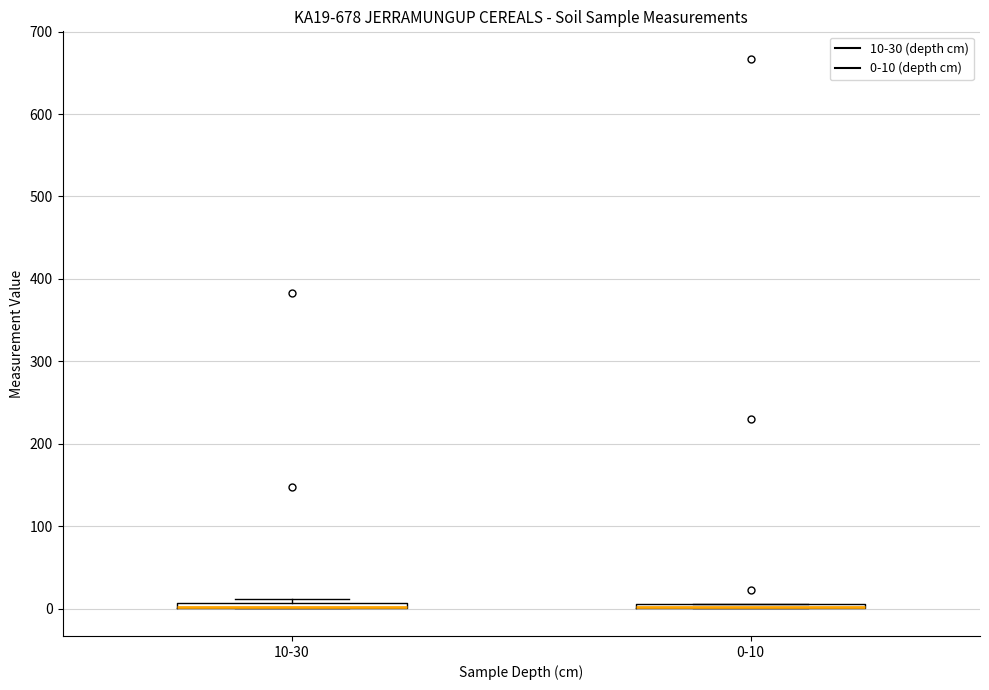

Where is the lower edge of the box for 0-10 on the y-axis? The values are not printed on the chart, so give them approximately, as read against the axis.

0